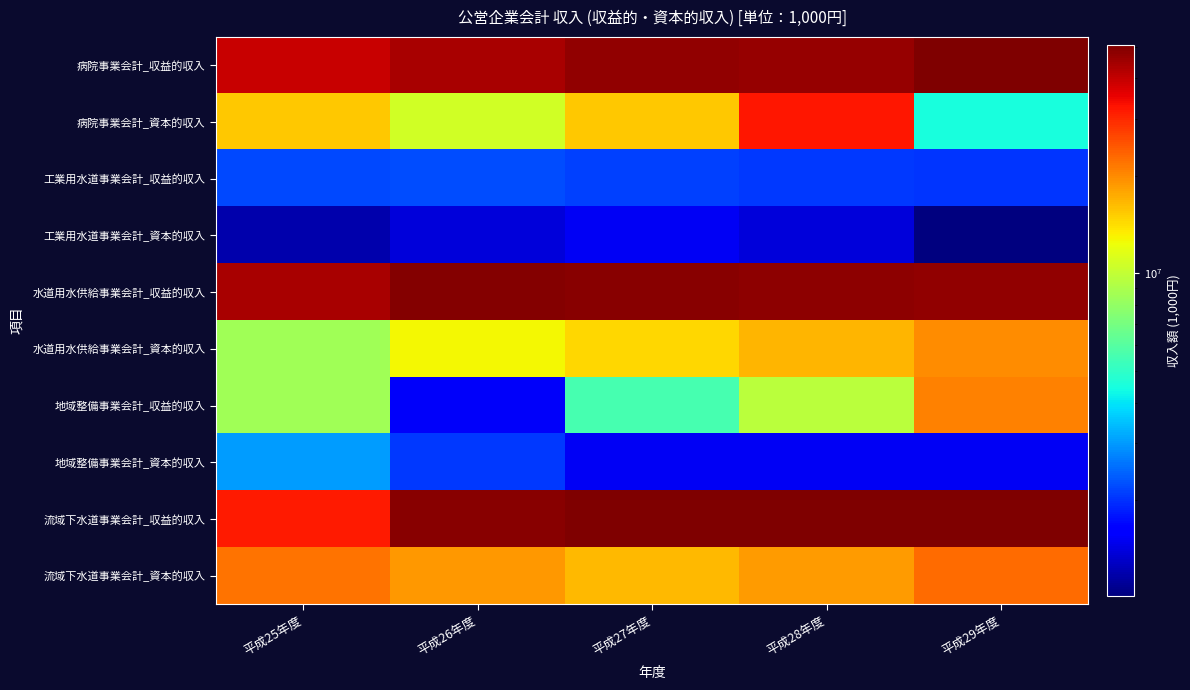

Reading left to right, extract all data points from this chart.

病院事業会計_収益的収入: 平成25年度=39078981	平成26年度=43798847	平成27年度=47348289	平成28年度=46576995	平成29年度=50621502
病院事業会計_資本的収入: 平成25年度=15496970	平成26年度=10671346	平成27年度=15467233	平成28年度=32244298	平成29年度=4519872
工業用水道事業会計_収益的収入: 平成25年度=2184399	平成26年度=2237663	平成27年度=2133471	平成28年度=2059107	平成29年度=2019961
工業用水道事業会計_資本的収入: 平成25年度=1186691	平成26年度=1382837	平成27年度=1517419	平成28年度=1397571	平成29年度=1014191
水道用水供給事業会計_収益的収入: 平成25年度=43647472	平成26年度=49233605	平成27年度=48725333	平成28年度=47896284	平成29年度=47410736
水道用水供給事業会計_資本的収入: 平成25年度=8498855	平成26年度=12696675	平成27年度=14516235	平成28年度=16743780	平成29年度=19898431
地域整備事業会計_収益的収入: 平成25年度=8515360	平成26年度=1554914	平成27年度=5594311	平成28年度=9582599	平成29年度=20672542
地域整備事業会計_資本的収入: 平成25年度=3006184	平成26年度=2063716	平成27年度=1527923	平成28年度=1515342	平成29年度=1518804
流域下水道事業会計_収益的収入: 平成25年度=31533200	平成26年度=49002800	平成27年度=50475198	平成28年度=50369922	平成29年度=50585737
流域下水道事業会計_資本的収入: 平成25年度=21954258	平成26年度=18812137	平成27年度=16450299	平成28年度=18729878	平成29年度=22803481